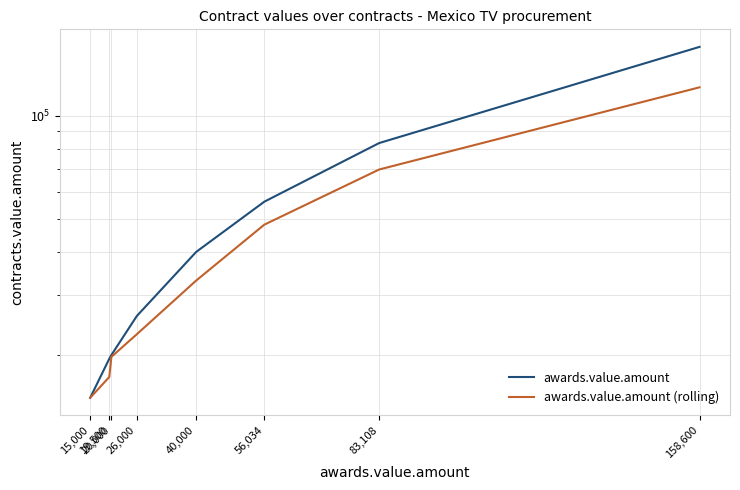

What is the label of the 1st point from the right?

158,600